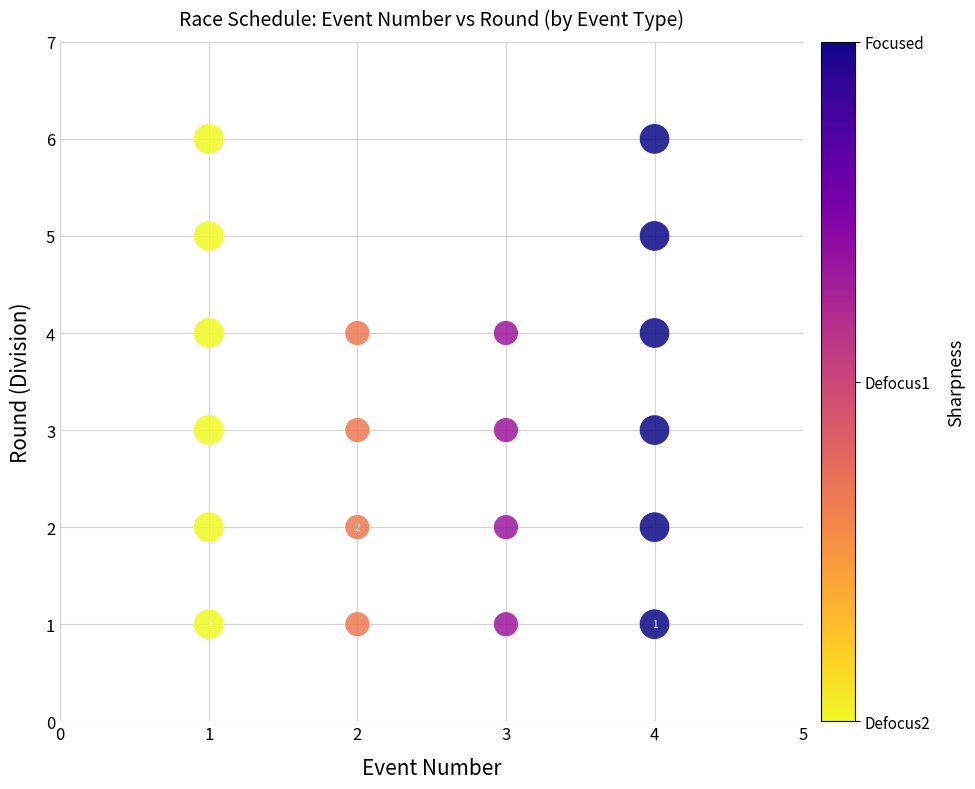

What is the range of Y values (max minus min)?

5